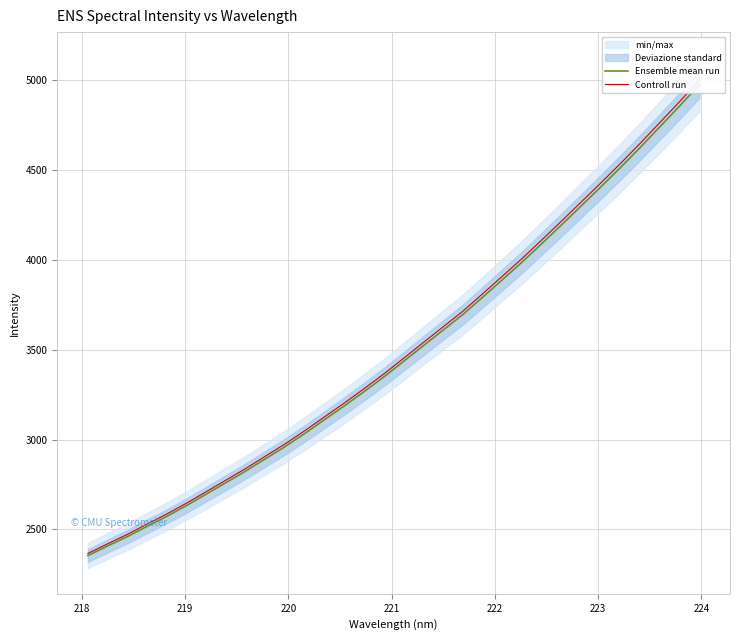

Rank the series by their maximum value, from highest to lowest.

Controll run, Ensemble mean run